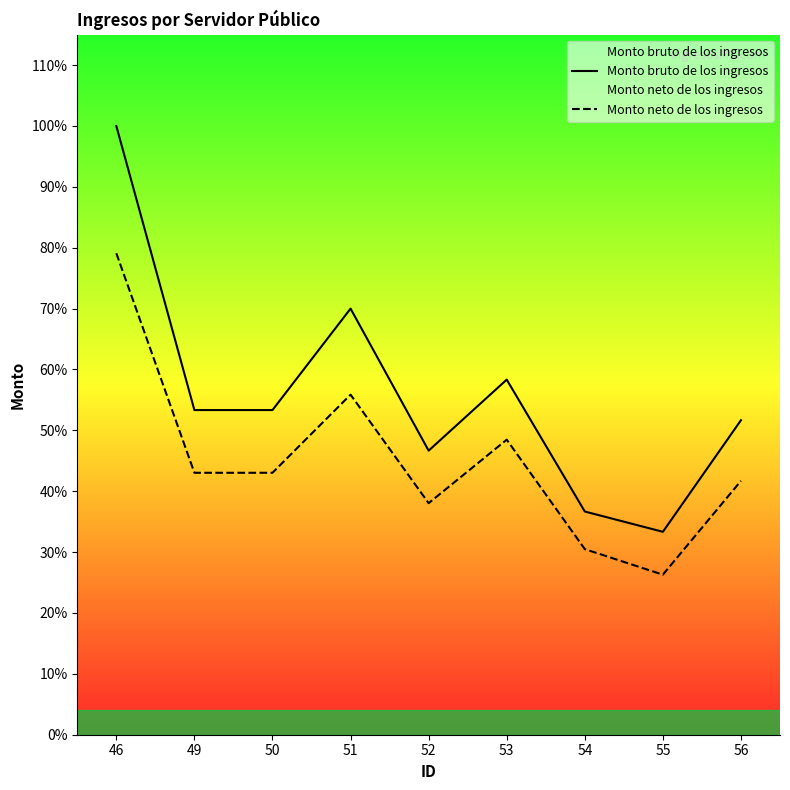

What is the sum of all Monto bruto de los ingresos values?

302000.0